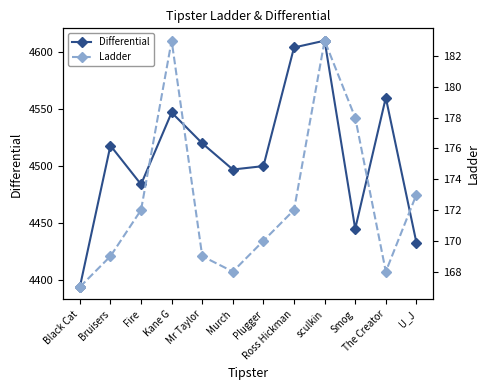

How many interior local peaks does the Differential series have?

4